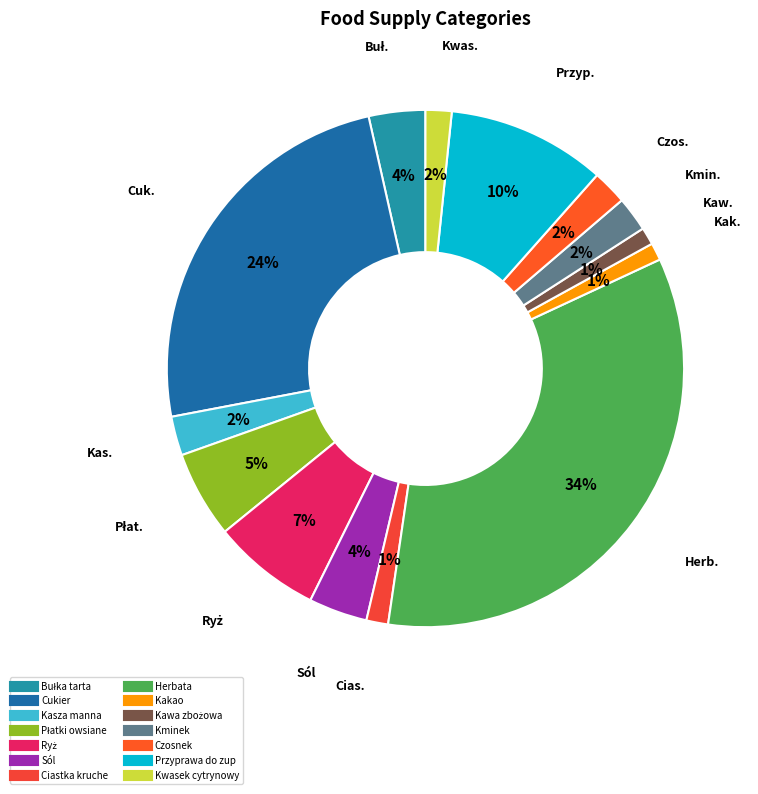

To the nearest percent, what percentage of the pie is Herbata?

34%